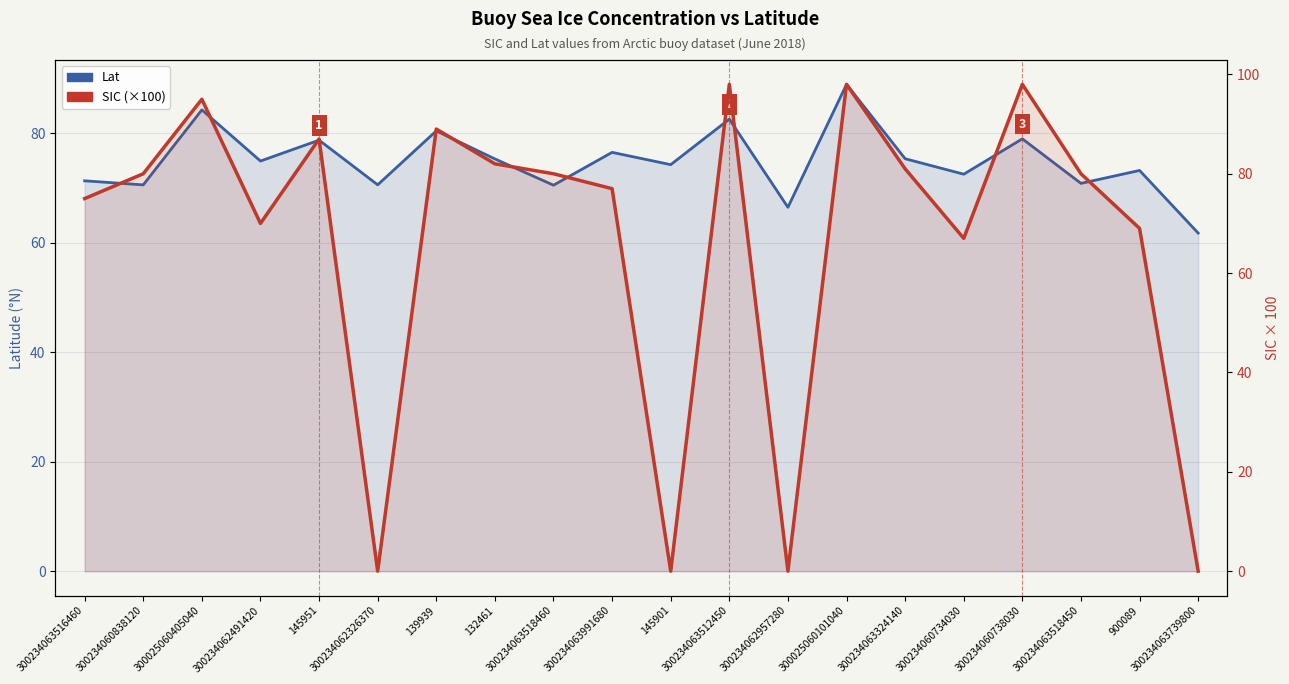

At which category does SIC (×100) reach its first local valley?

300234062491420